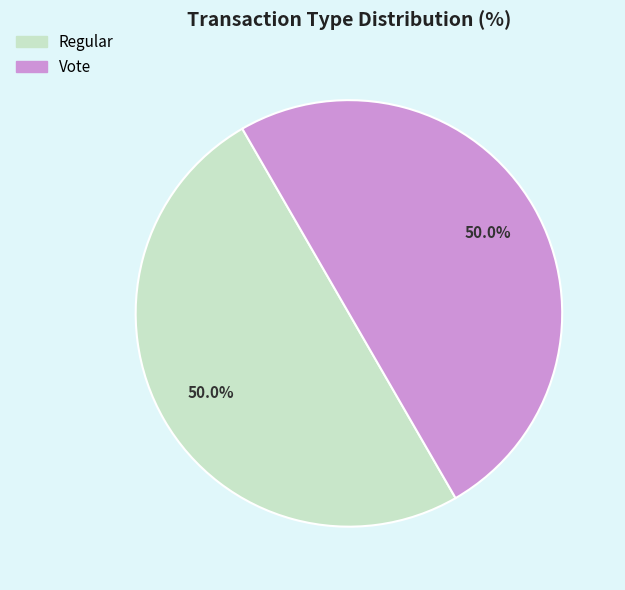

Is the sum of Vote and Regular greater than half?

Yes